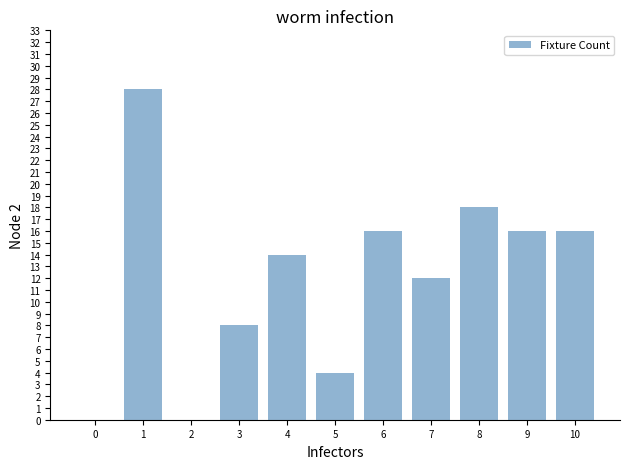

How many distinct data groups are displayed?

1